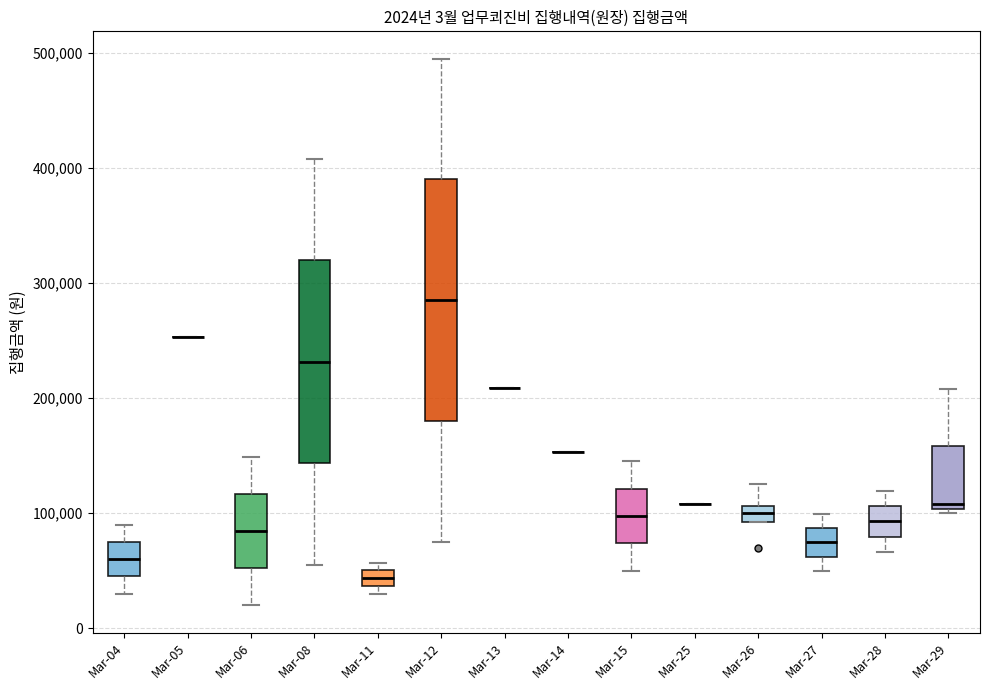

Which box is the tallest, from its lower edge to its upper edge?

Mar-12